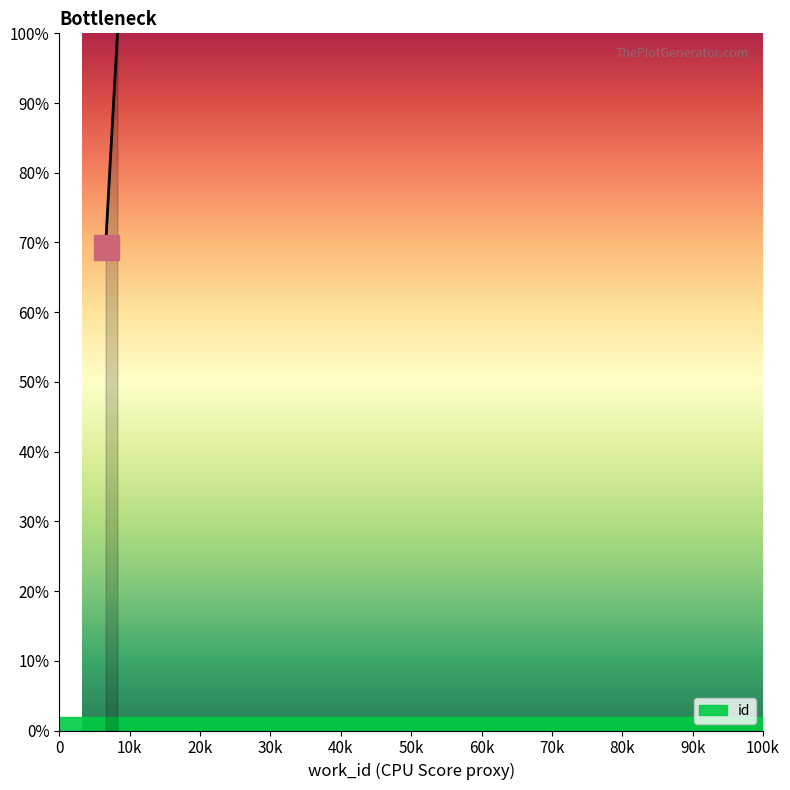

The value at 8252 is 25.5. True or false?

False